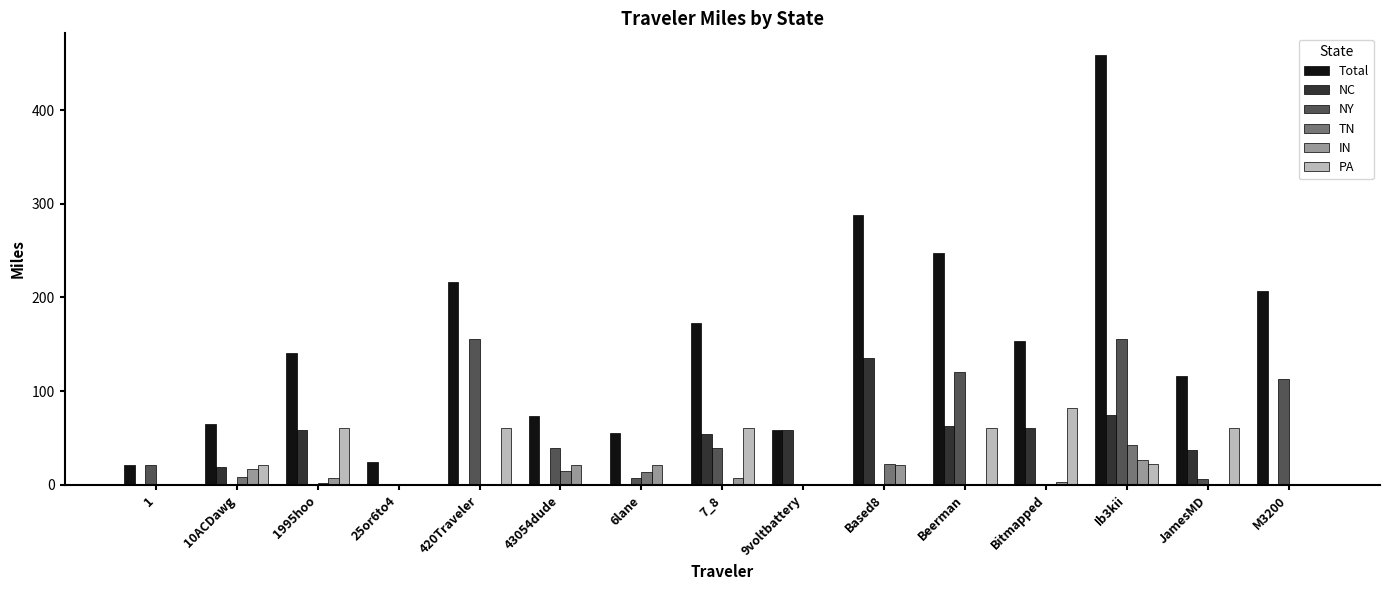

At which category does the chart reach its peak across all series?

Ib3kii